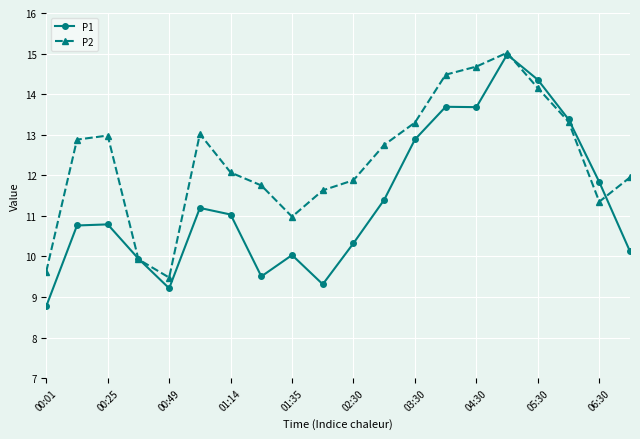

Which series has the largest range (max minus min)?

P1